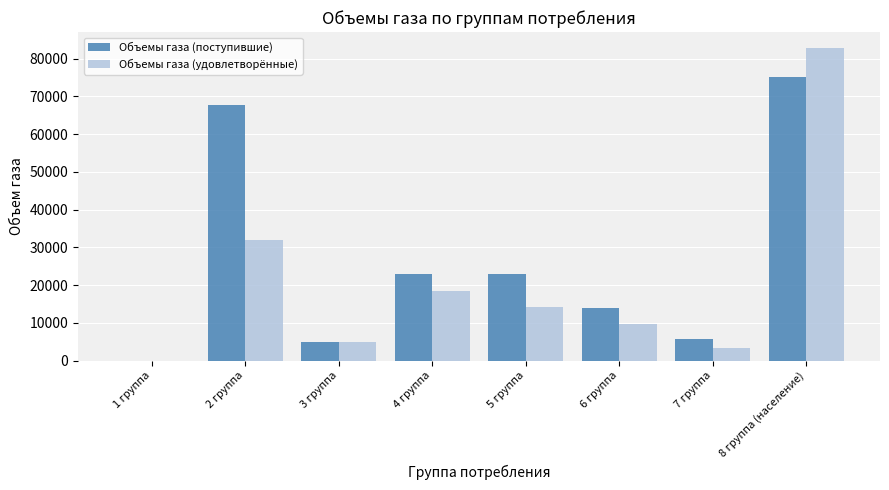

Which series has the largest range (max minus min)?

Объемы газа (удовлетворённые)